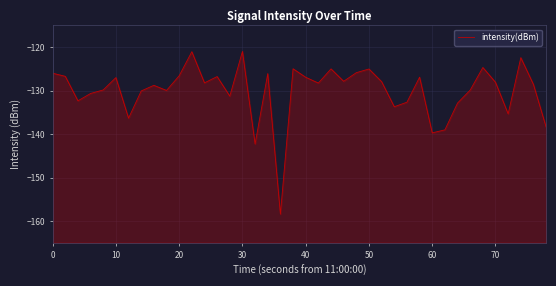

The value at 24 is -217.5. True or false?

False